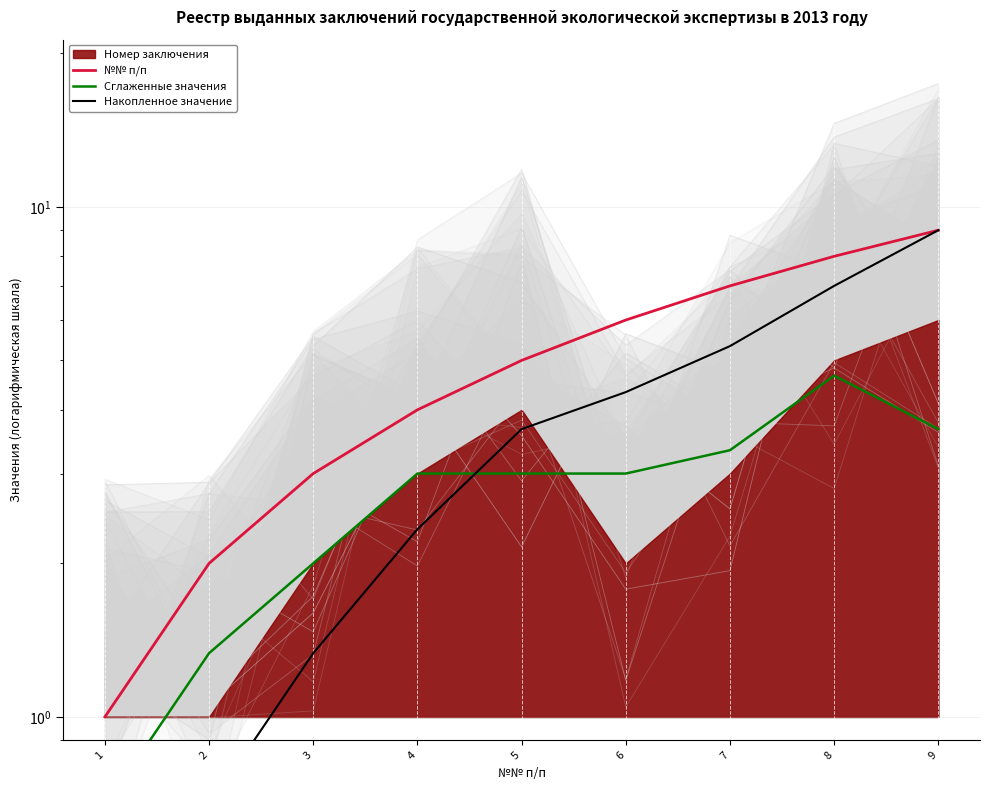

How many values in the №№ п/п series exceed 5?

4